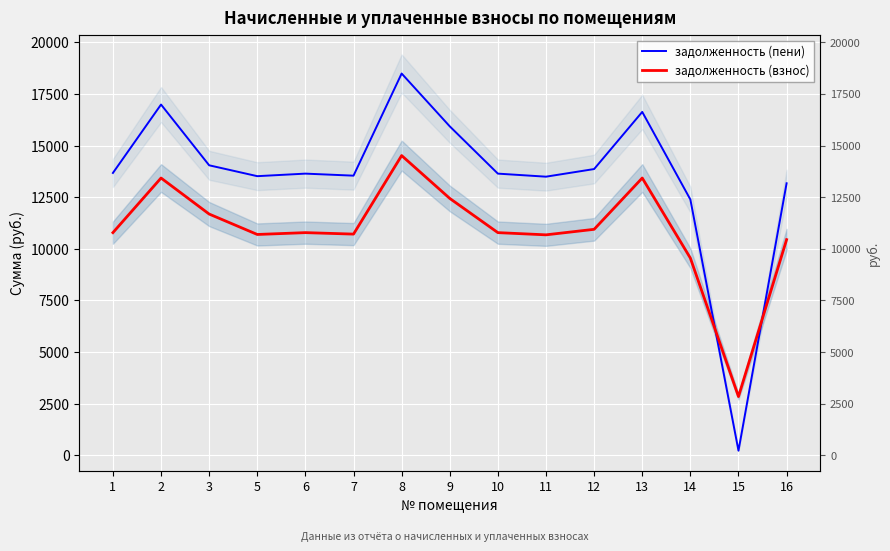

At which category does the chart reach its minimum across all series?

15